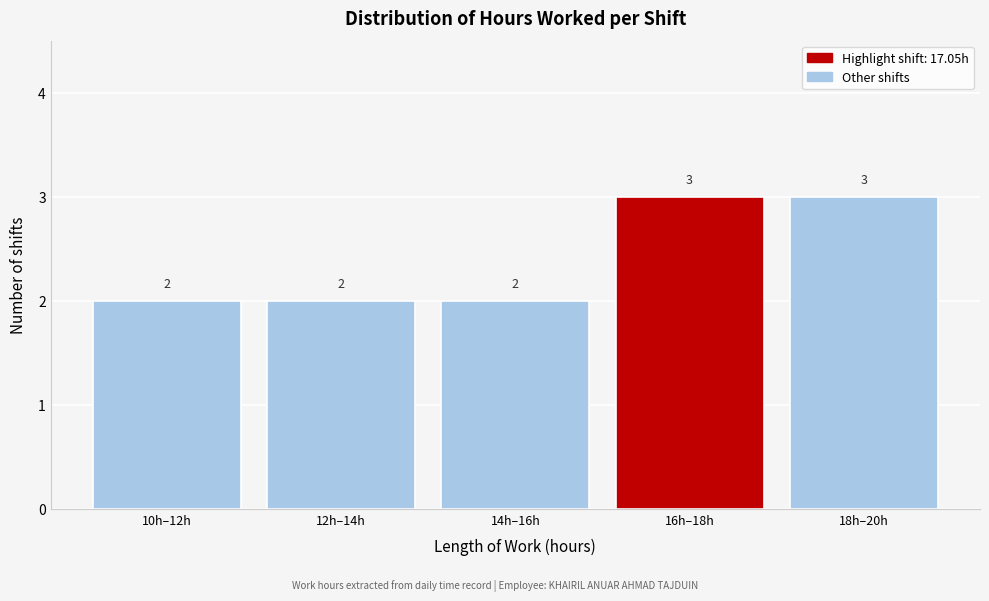

Reading left to right, list all the values displayed in this chart.

10h–12h=2	12h–14h=2	14h–16h=2	16h–18h=3	18h–20h=3